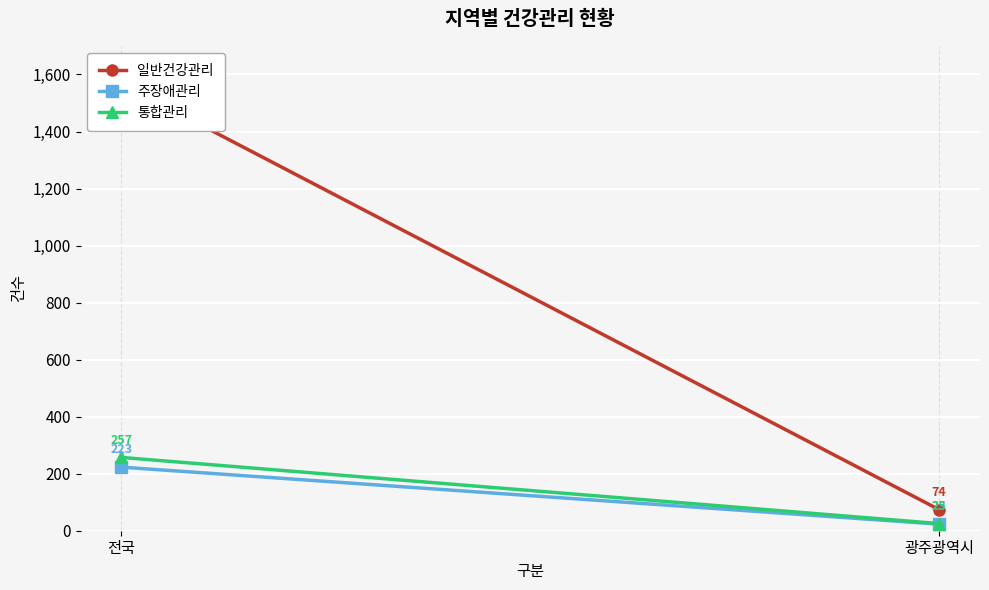

What is the label of the 1st point from the left?

전국